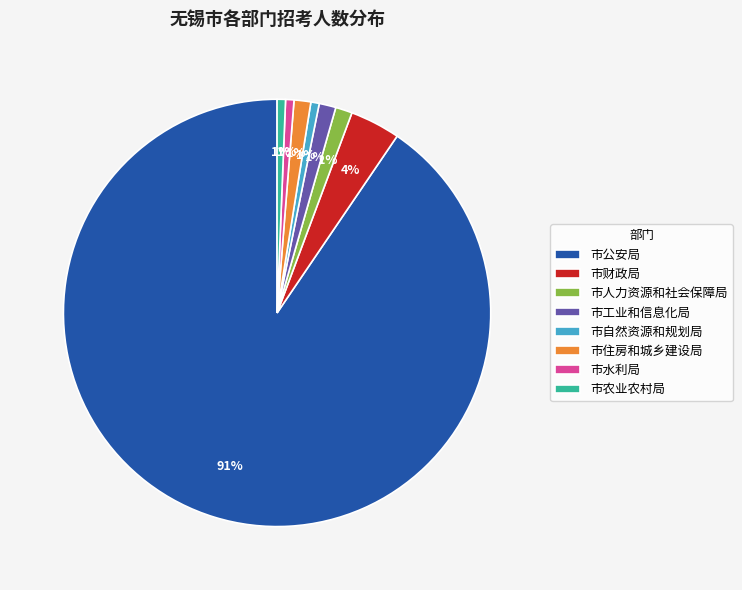

Combined, do 市财政局 and 市住房和城乡建设局 account for over 50%?

No